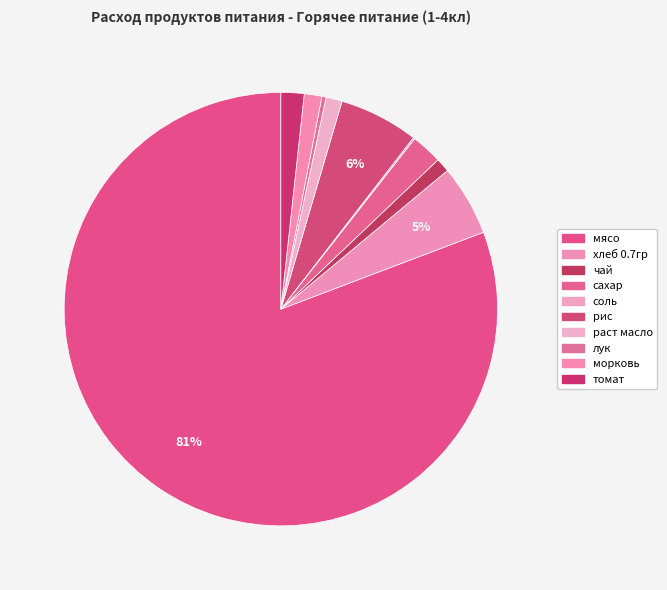

Combined, what portion of the pie is хлеб 0.7гр and рис?

11.2%